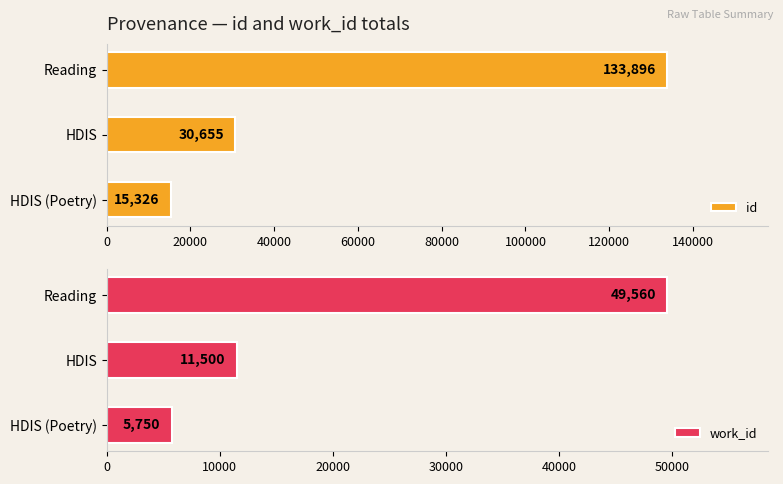

What is the highest value of the id series?

133896